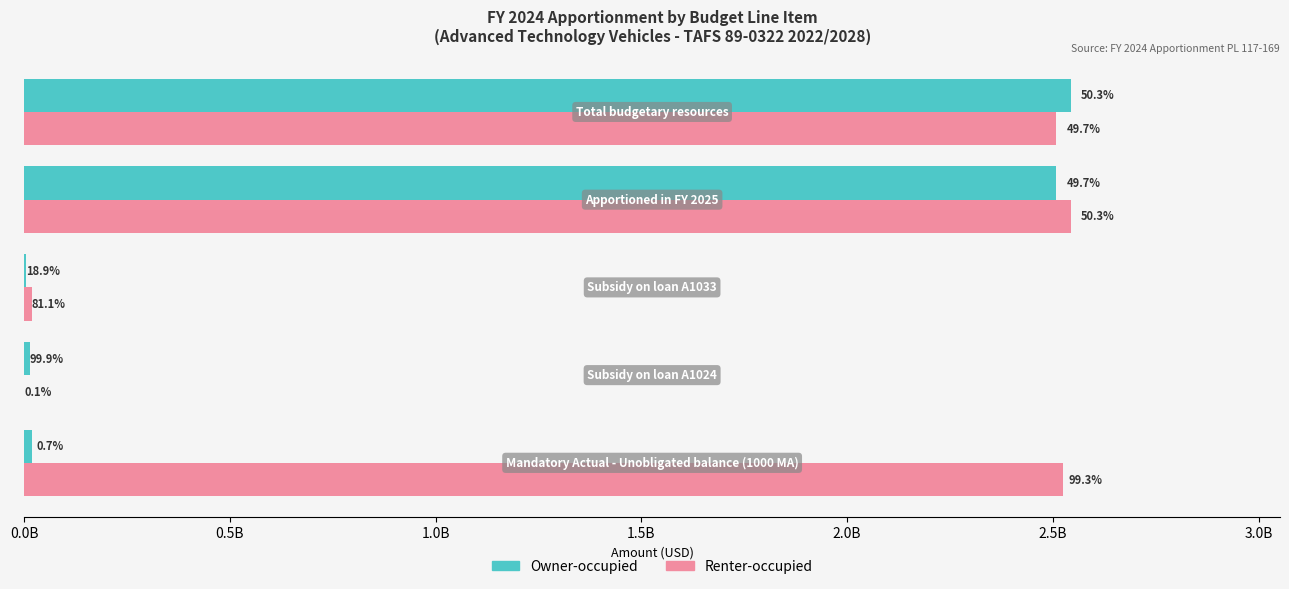

What are all the series names shown in the legend?

Owner-occupied, Renter-occupied